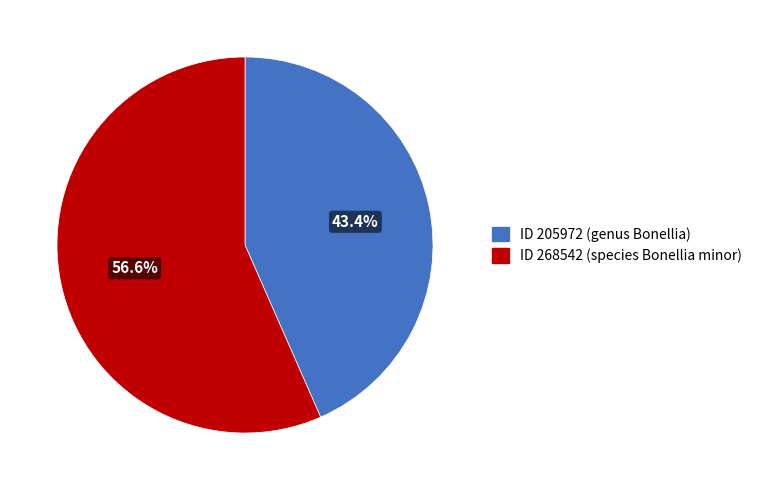

Is there a majority slice in this chart?

Yes